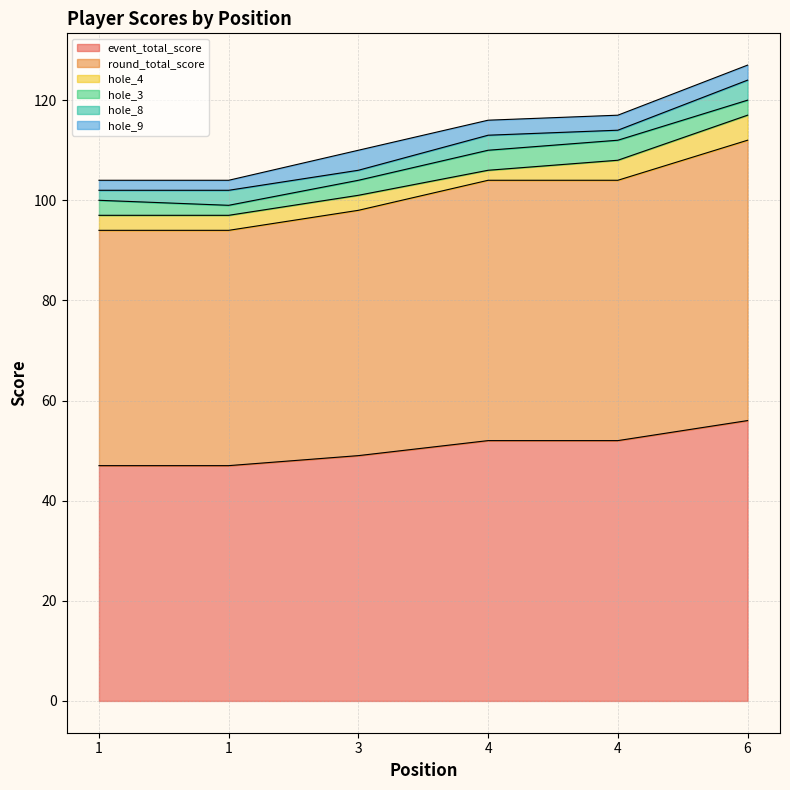

What is the difference between the hole_8 values at 4 and 1?

1